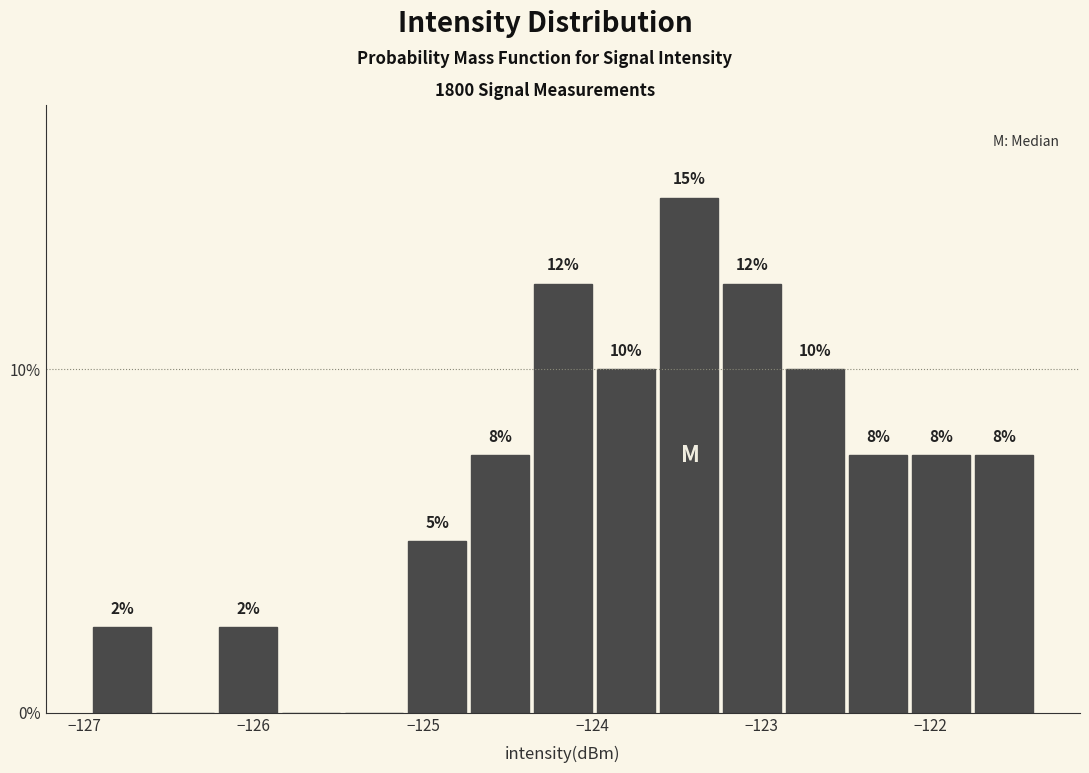

Read against the x-axis, roughly where is the centre of the tallest bar?

-123.4